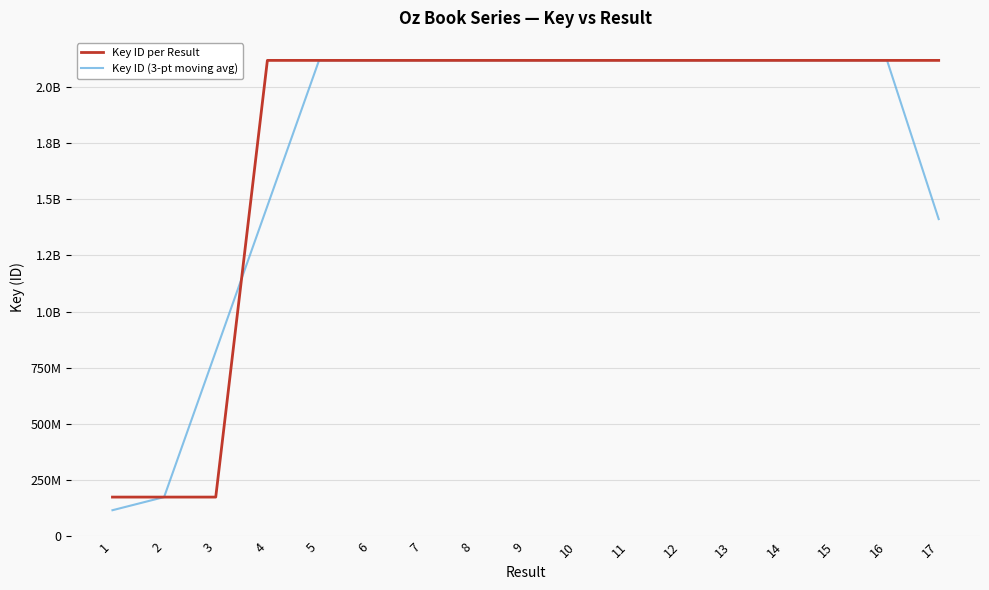

Is this an area chart (filled region under the line)?

No